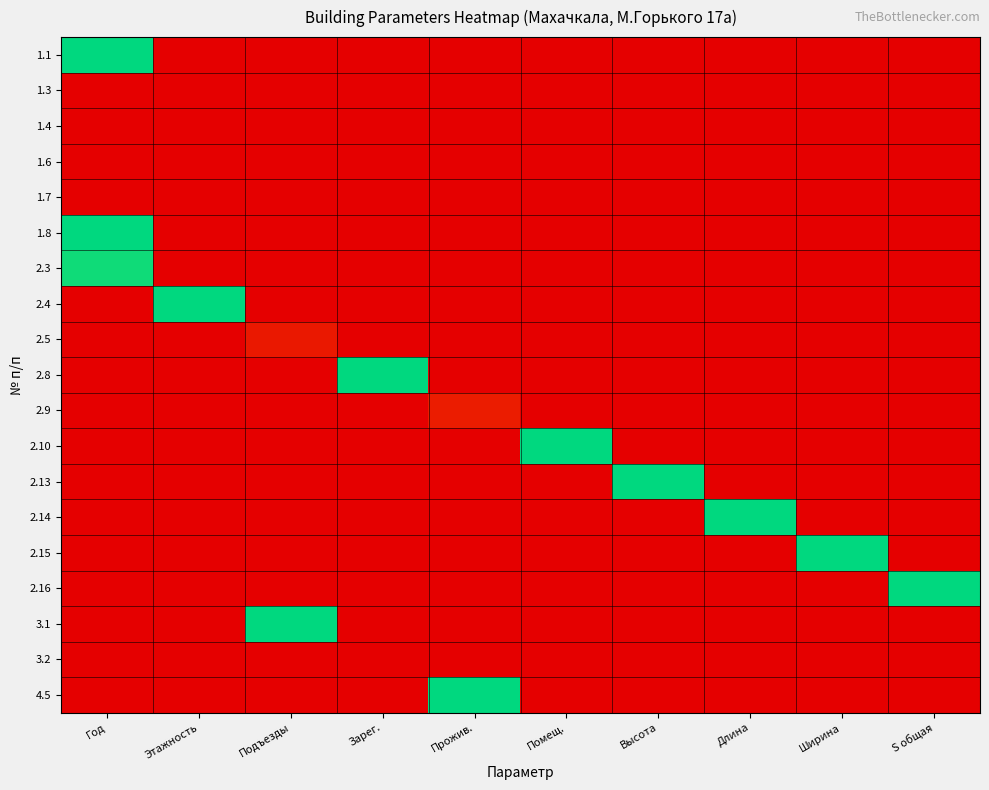

List the series in order of their peak value, highest first.

1.1, 1.8, 2.4, 2.8, 2.10, 2.13, 2.14, 2.15, 2.16, 3.1, 4.5, 2.3, 2.9, 2.5, 1.3, 1.4, 1.6, 1.7, 3.2